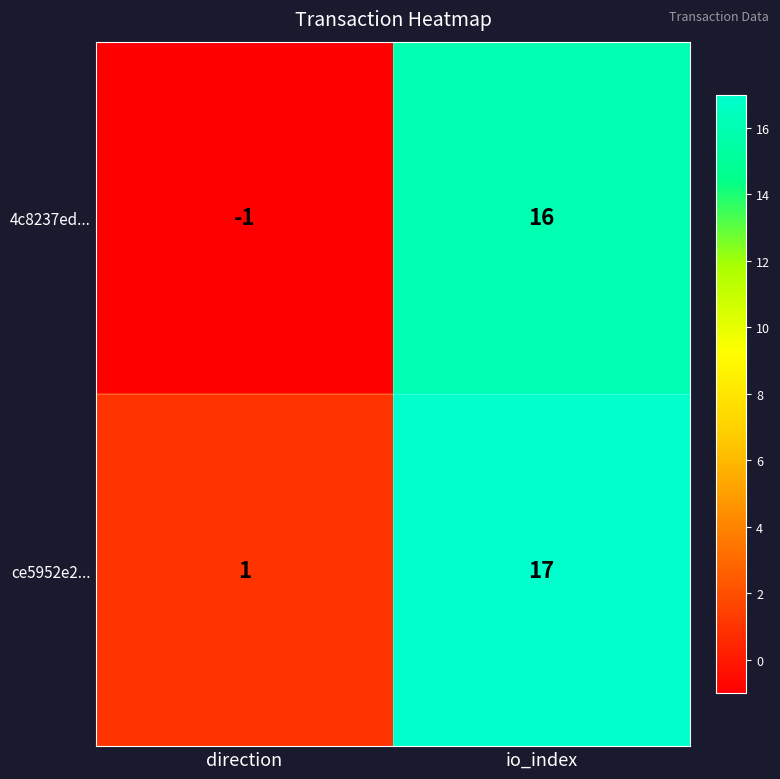

How many data points does each series have?

2